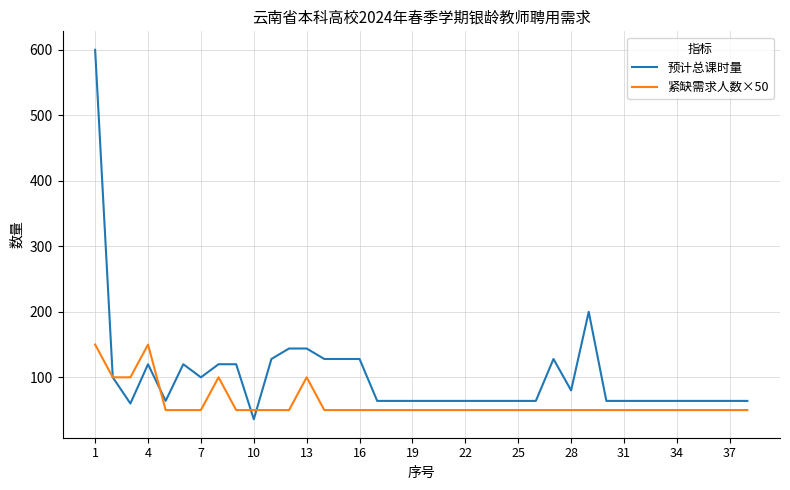

Which series has the widest spread of values?

预计总课时量